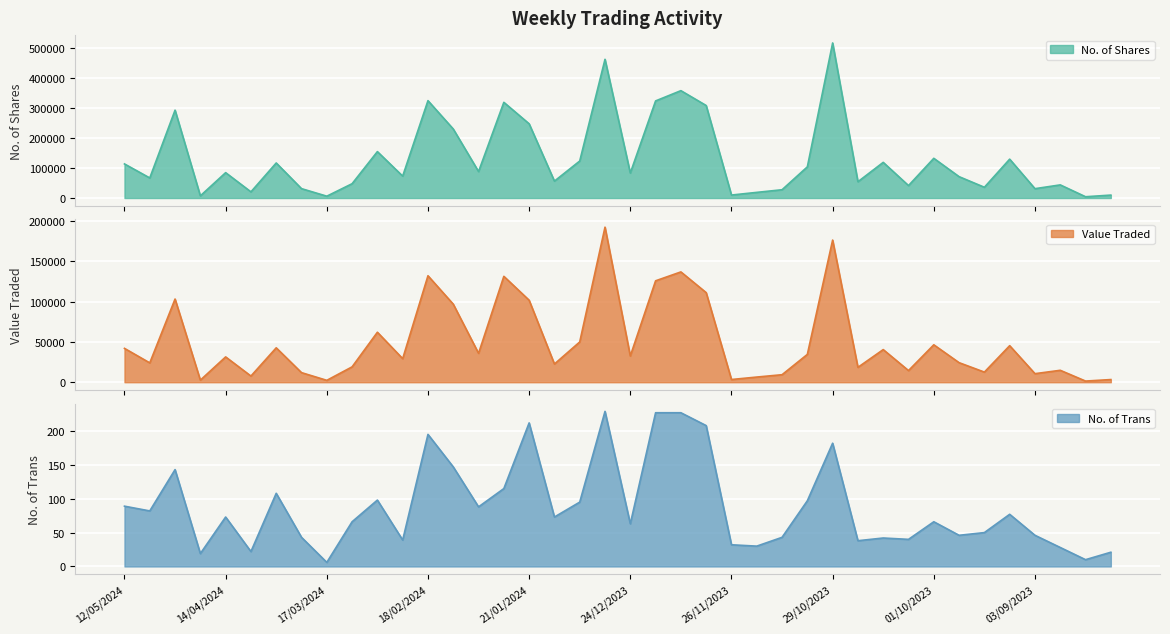

Is it true that Value Traded equals 52862 at 21/01/2024?

False